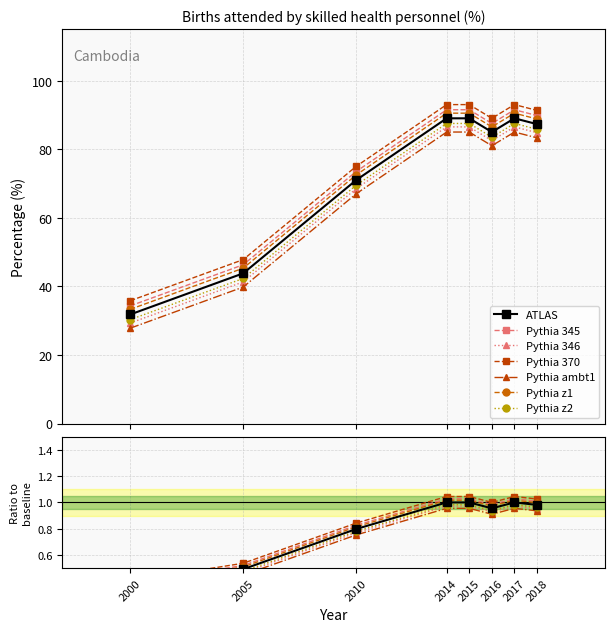

The chart shows a value of 31.8 at 2000. True or false?

True